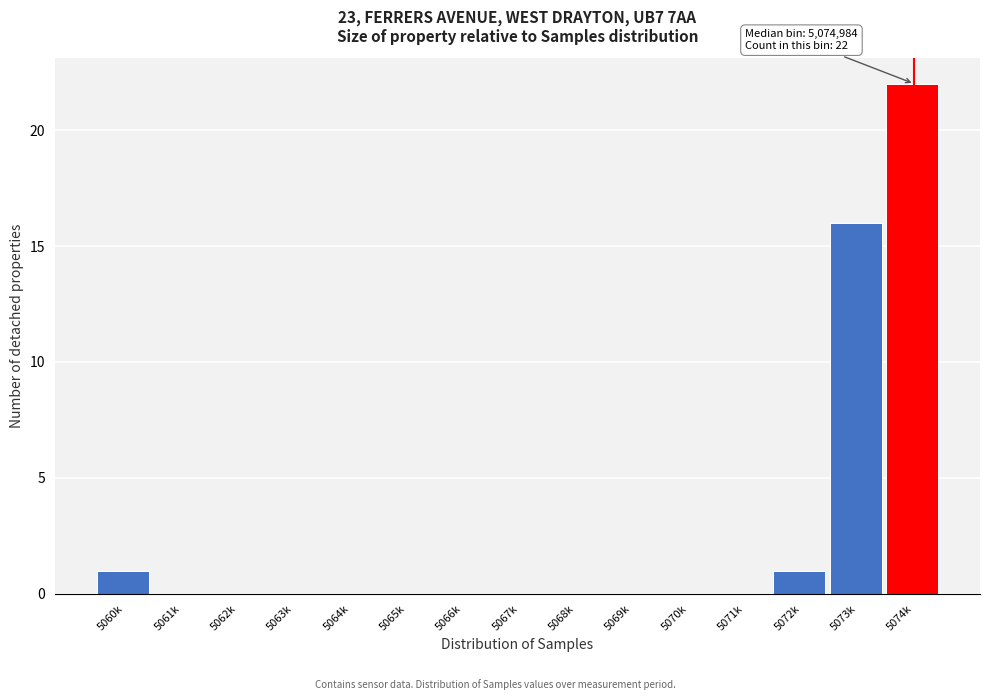

Reading right to left, list all the values displayed in this chart.

5074k=22	5073k=16	5072k=1	5071k=0	5070k=0	5069k=0	5068k=0	5067k=0	5066k=0	5065k=0	5064k=0	5063k=0	5062k=0	5061k=0	5060k=1